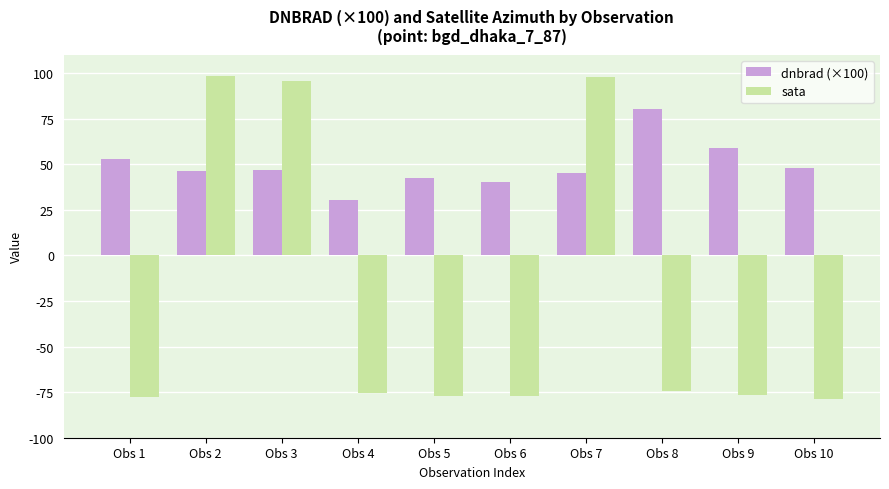

Rank the series by their average value, from lowest to highest.

sata, dnbrad (×100)